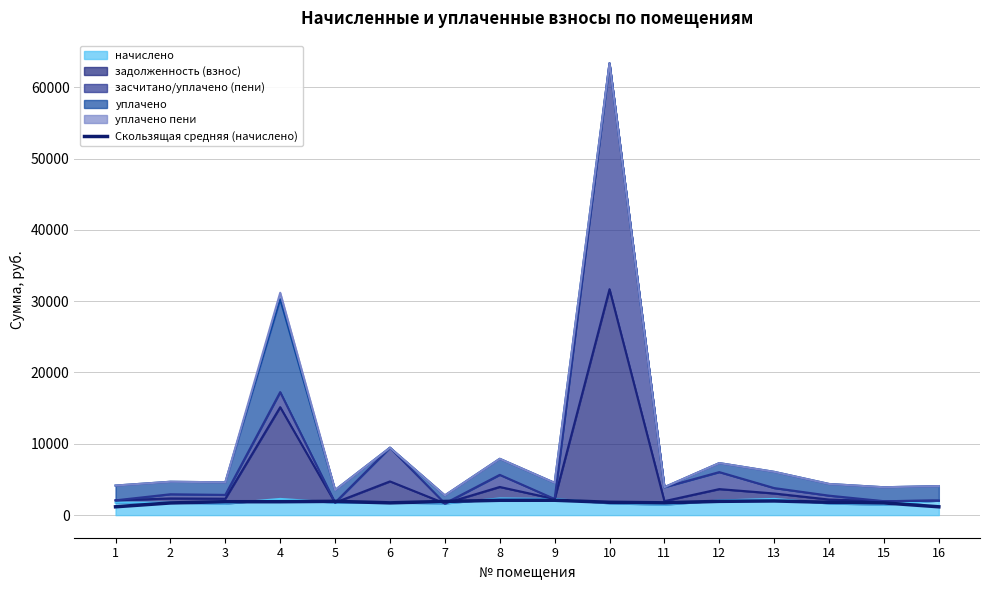

What is the difference between the second highest and minimum values?

912.8